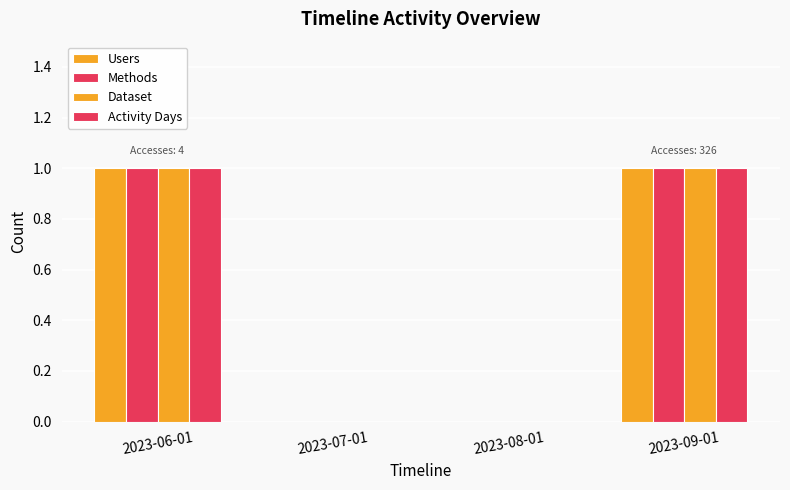

Count the number of data series in this chart.

4